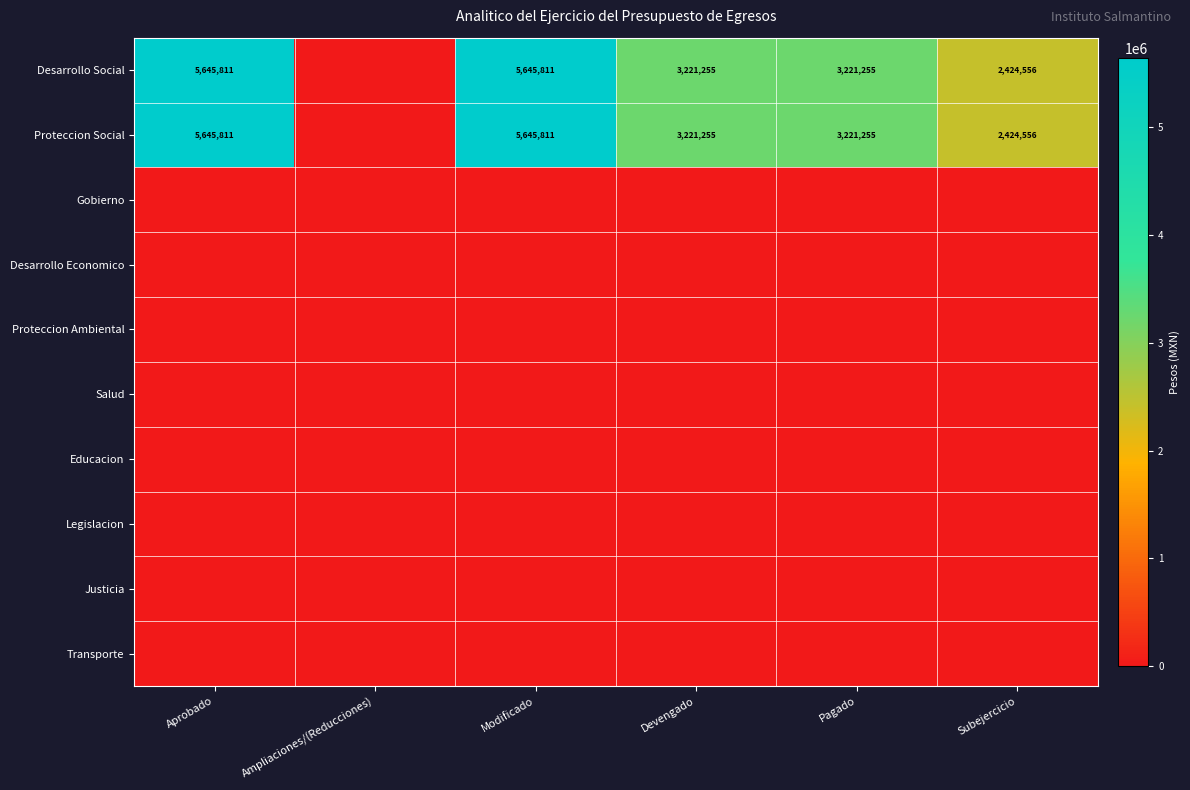

The value of Proteccion Social at Modificado is 5645811. True or false?

True